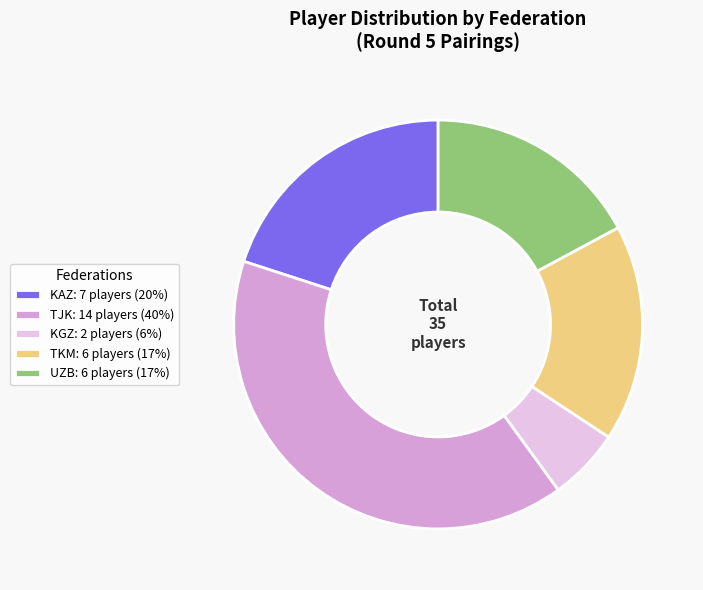

Is it true that TJK: 14 players (40%) is 47% of the pie?

False